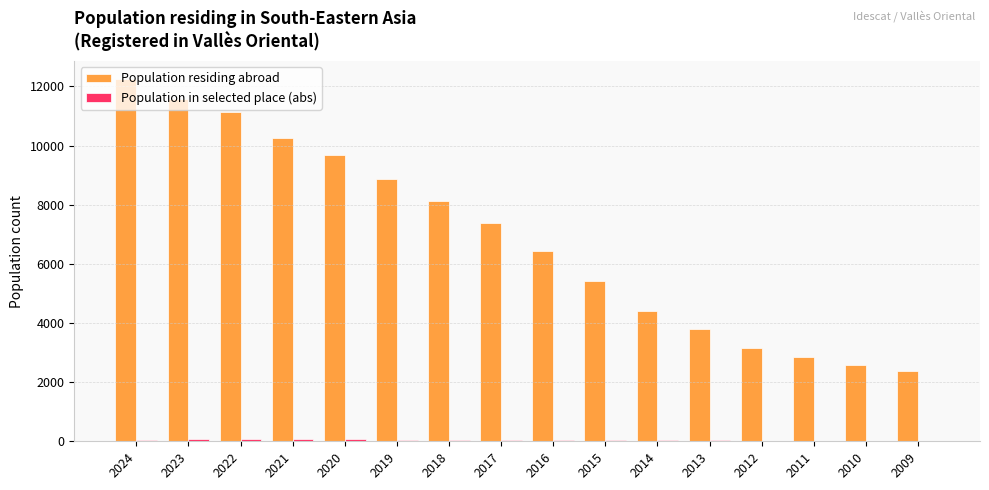

What is the total value across all series at 2010?

2610